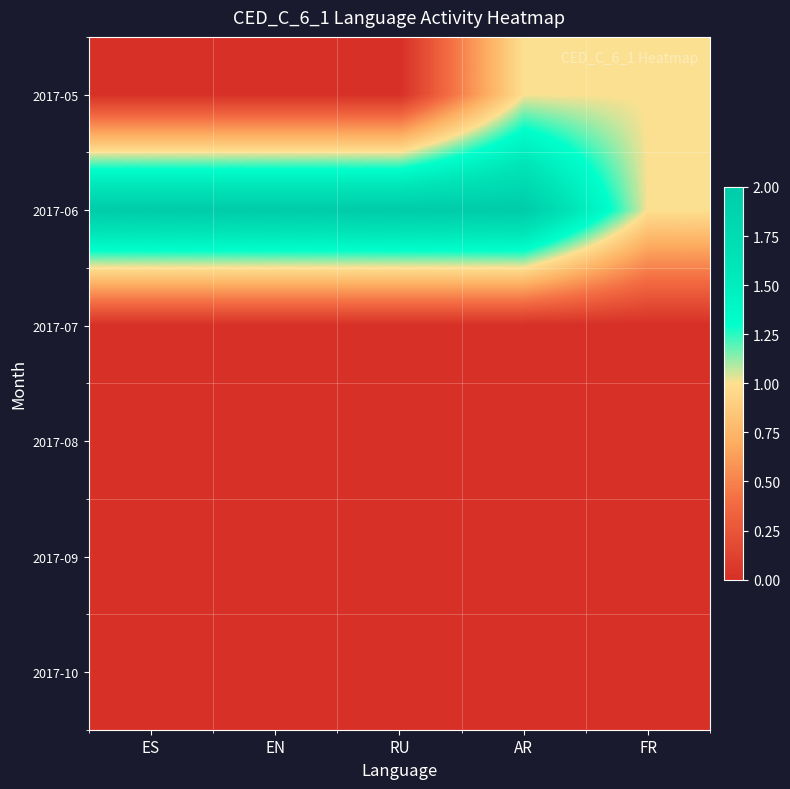

List the series in order of their peak value, lowest first.

2017-07, 2017-08, 2017-09, 2017-10, 2017-05, 2017-06